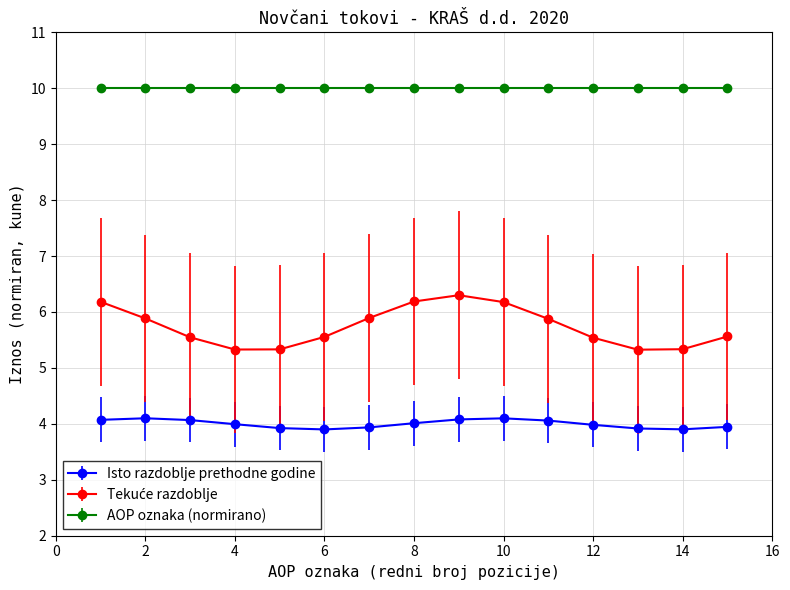

What is the smallest value displayed?

3.9